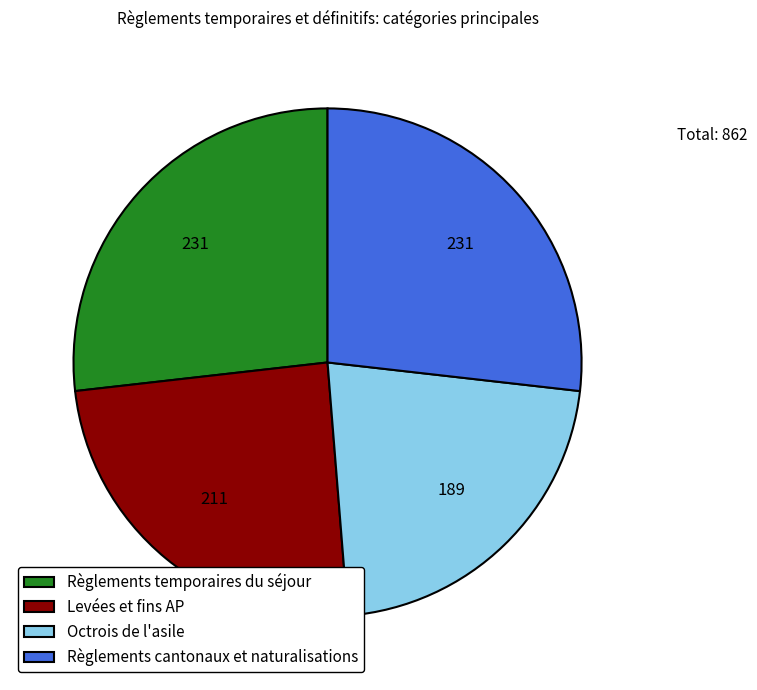

Is there a majority slice in this chart?

No